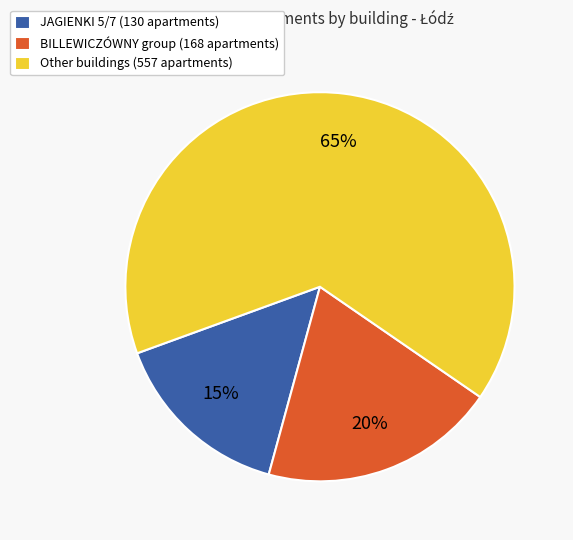

To the nearest percent, what is the difference between the largest and smallest slice percentages?

50%